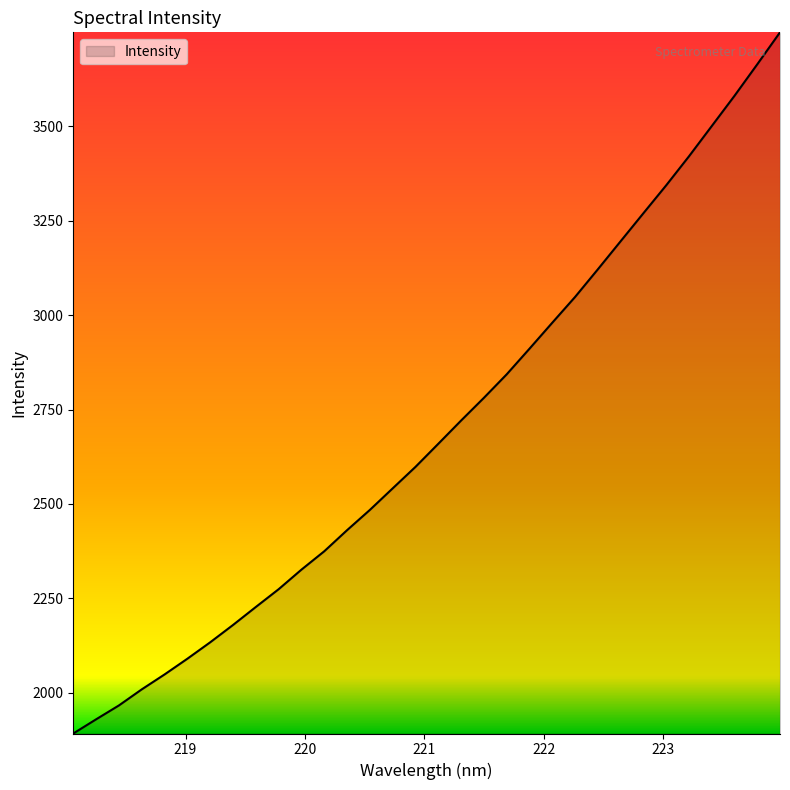

How many series are shown in this chart?

1